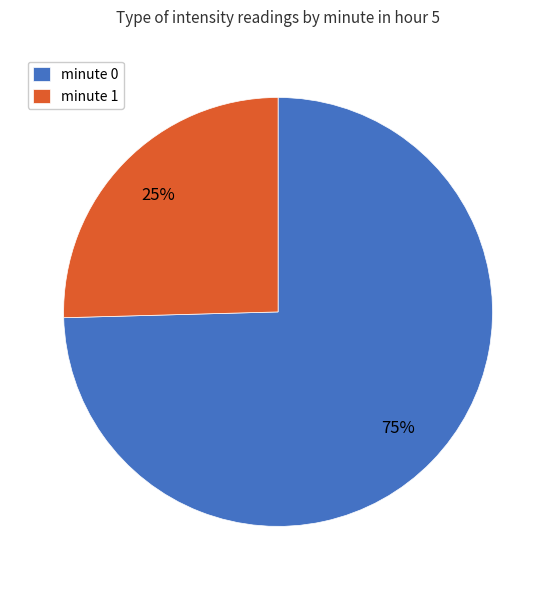

Is it true that minute 1 is 25% of the pie?

True